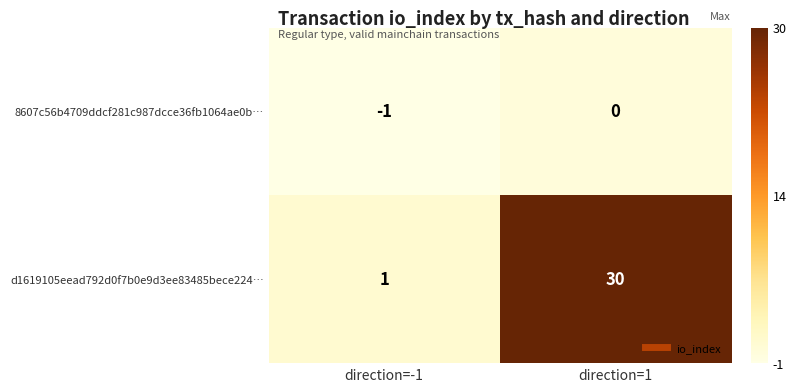

Reading left to right, list all the values displayed in this chart.

8607c56b4709ddcf281c987dcce36fb1064ae0b…: direction=-1=-1	direction=1=0
d1619105eead792d0f7b0e9d3ee83485bece224…: direction=-1=1	direction=1=30